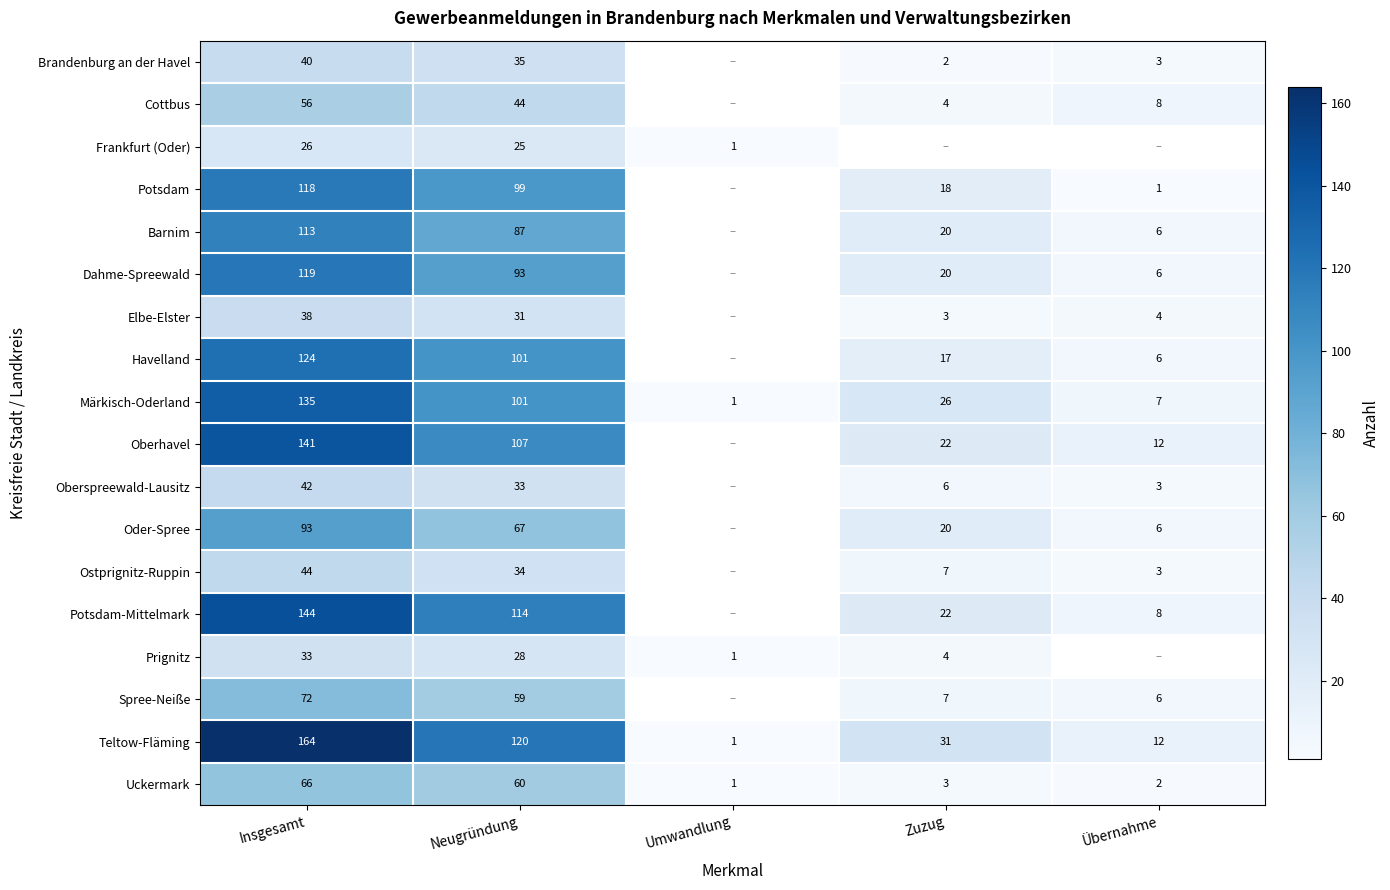

What is the difference between the Oder-Spree values at Neugründung and Übernahme?

61